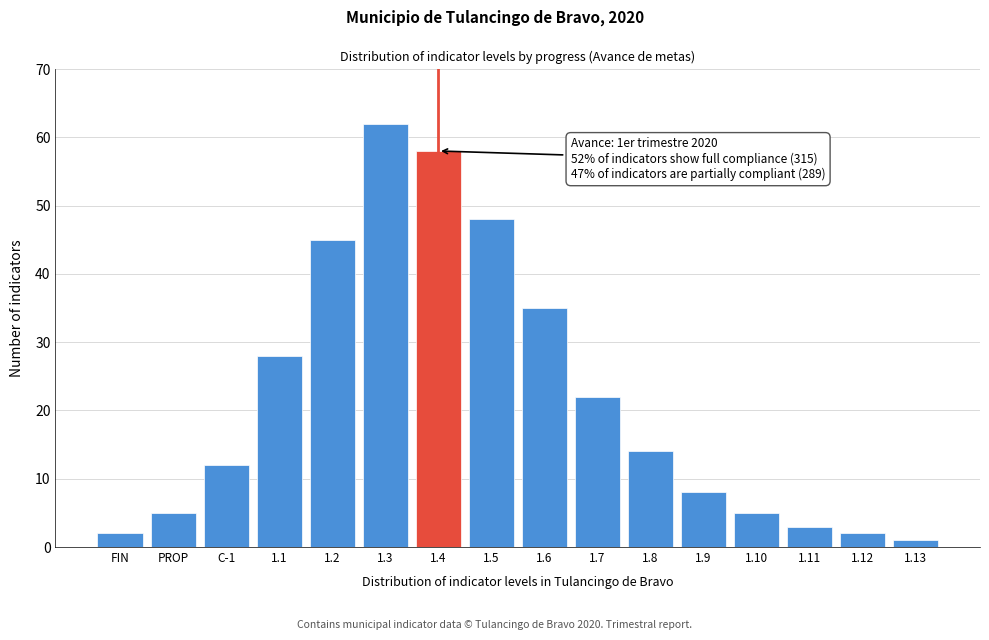

Reading right to left, what are all the values shown in this chart?

1.13=1	1.12=2	1.11=3	1.10=5	1.9=8	1.8=14	1.7=22	1.6=35	1.5=48	1.4=58	1.3=62	1.2=45	1.1=28	C-1=12	PROP=5	FIN=2